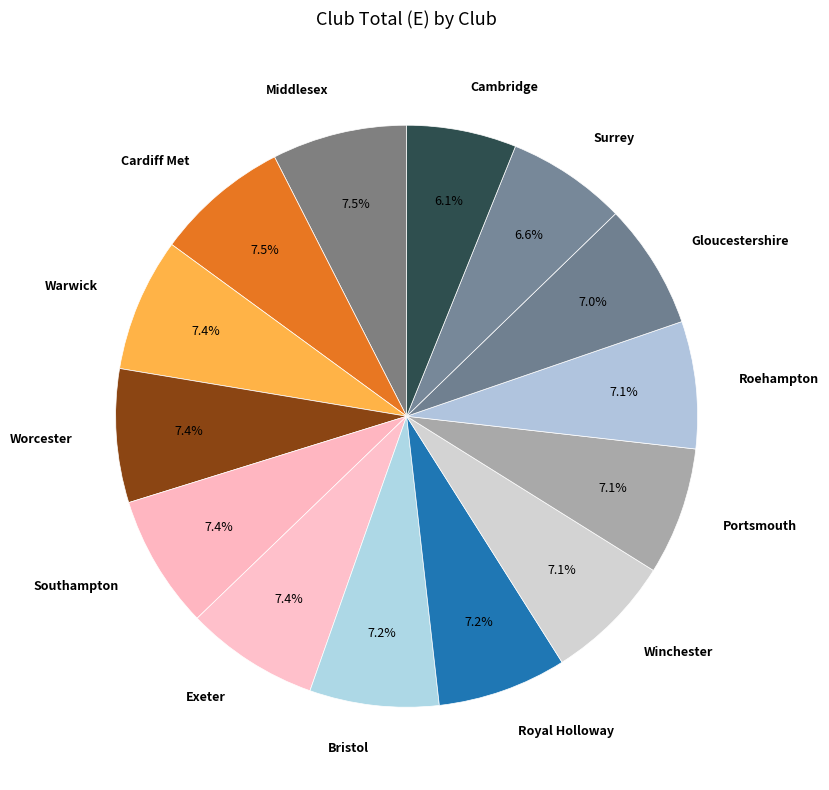

Approximately how many times larger is the value at Gloucestershire compared to Royal Holloway?

1.0